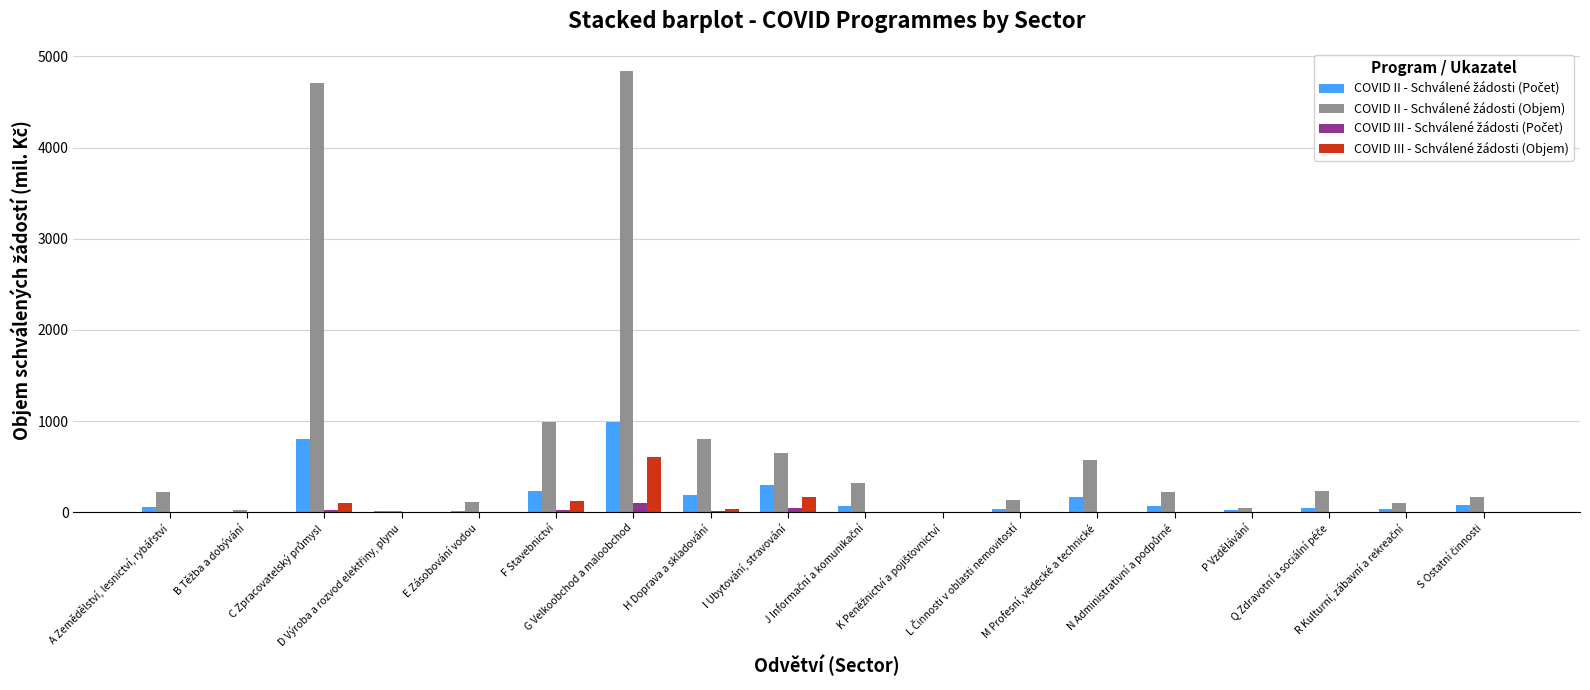

Are the bars horizontal?

No